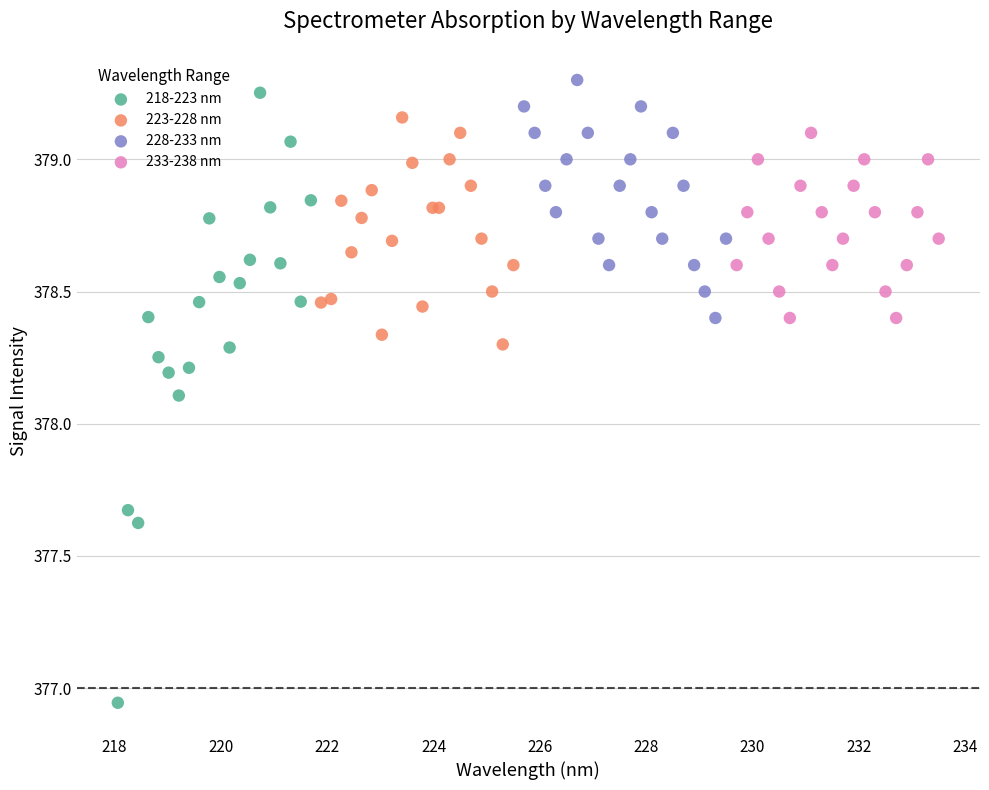

Which series reaches the minimum Y coordinate?

218-223 nm